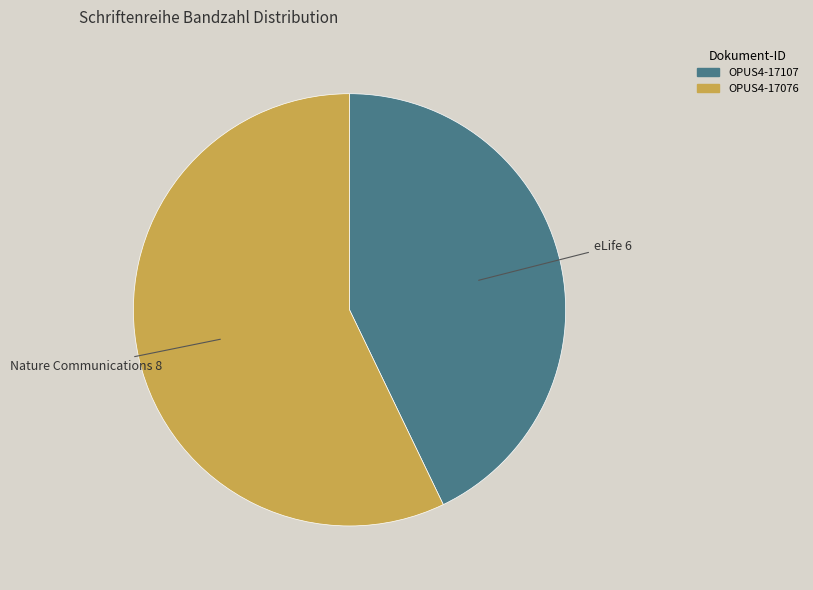

How many segments does this pie chart have?

2